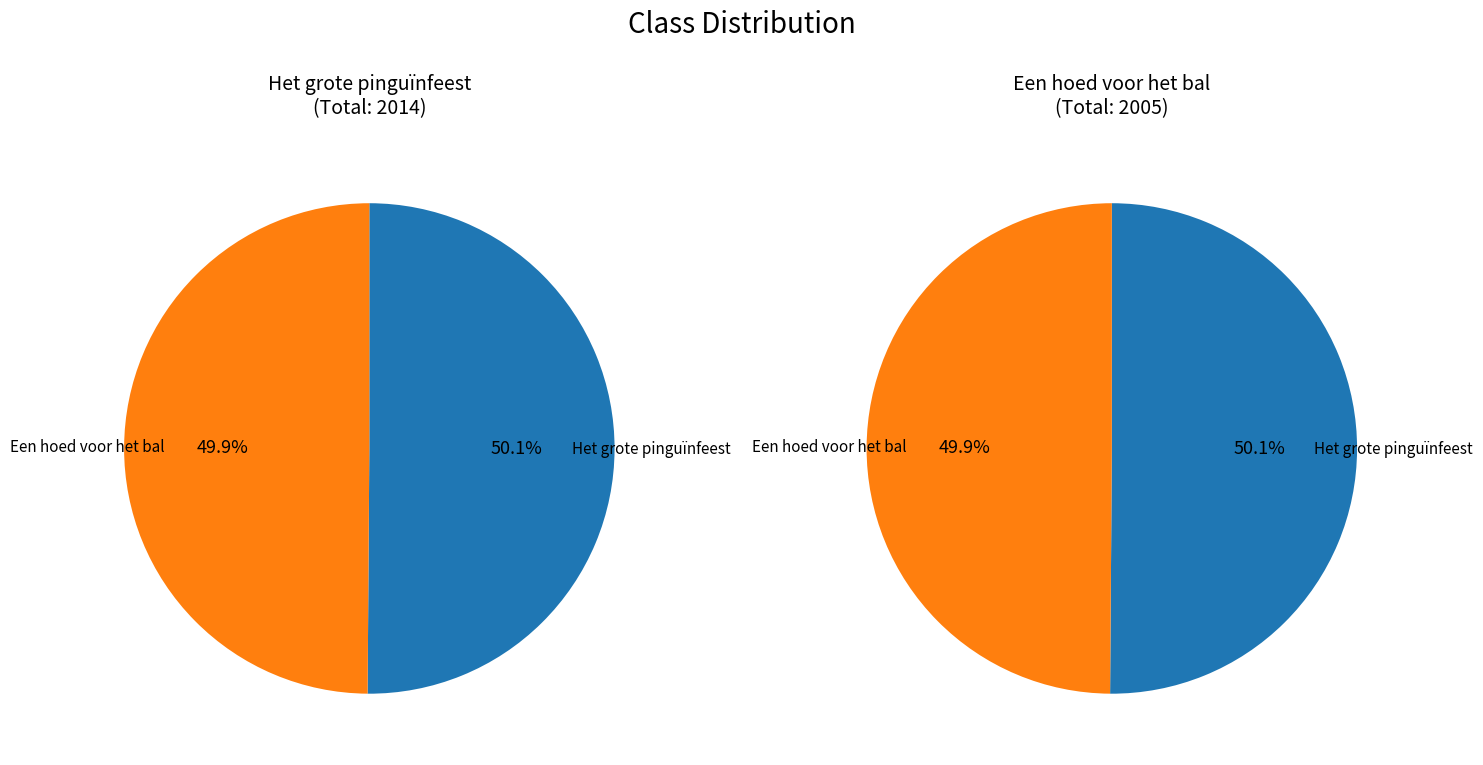

To the nearest percent, what is the combined percentage of Een hoed voor het bal and Het grote pinguïnfeest?

100%